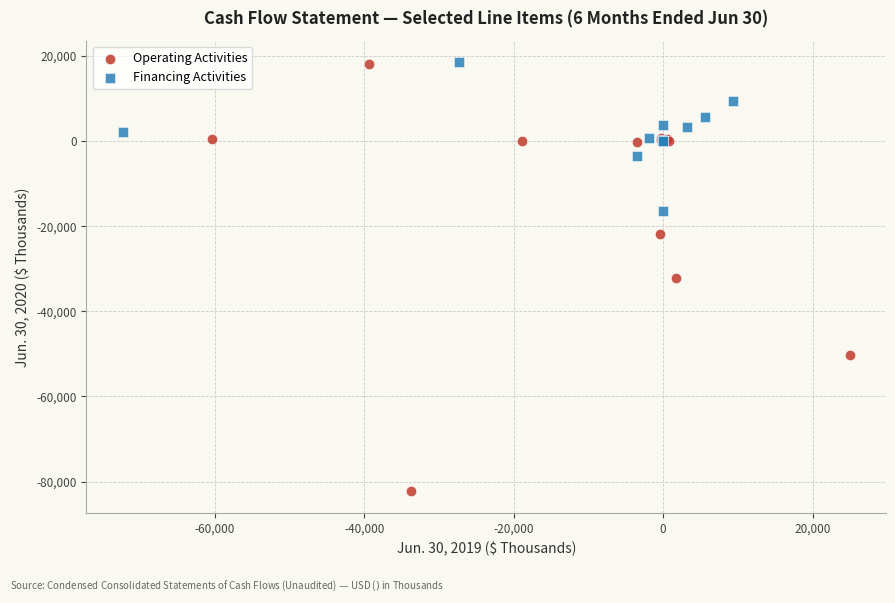

Which series reaches the minimum Y coordinate?

Operating Activities